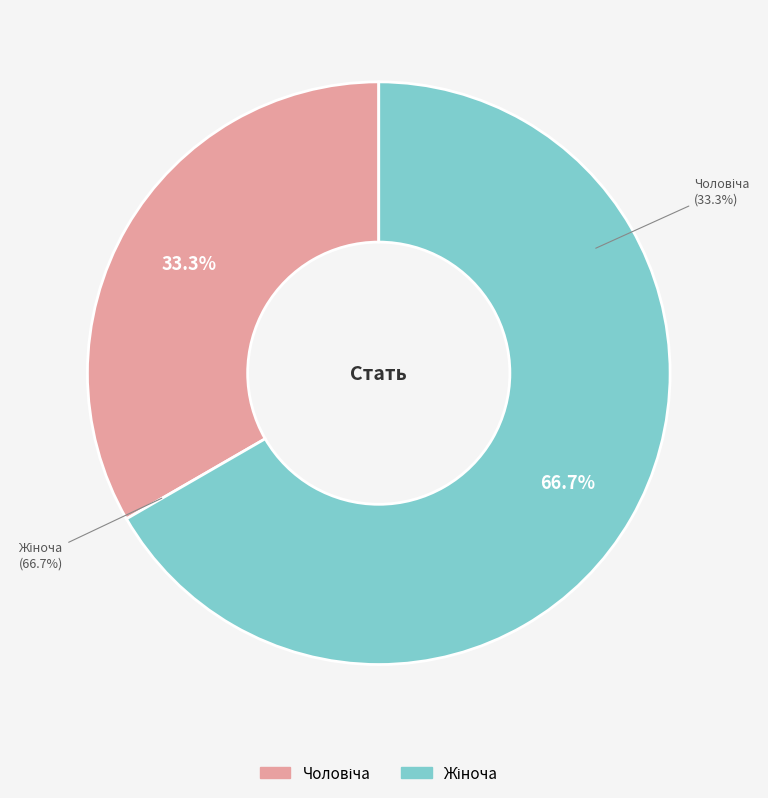

Is it true that Жіноча is 67% of the pie?

True